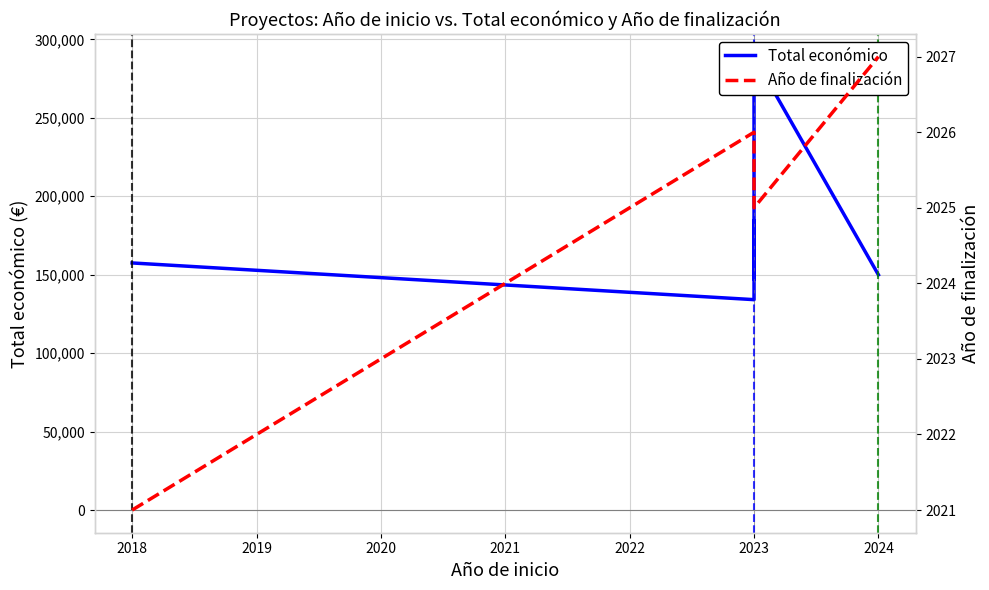

List the series in order of their peak value, highest first.

Total económico, Año de finalización